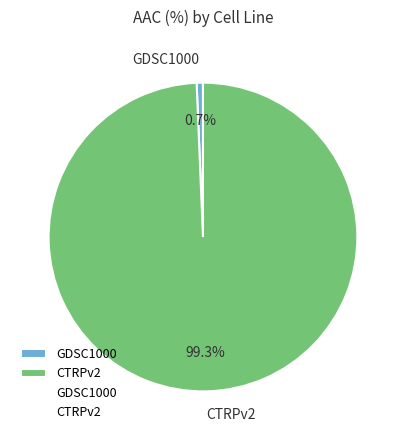

Combined, what portion of the pie is CTRPv2 and GDSC1000?

100.0%